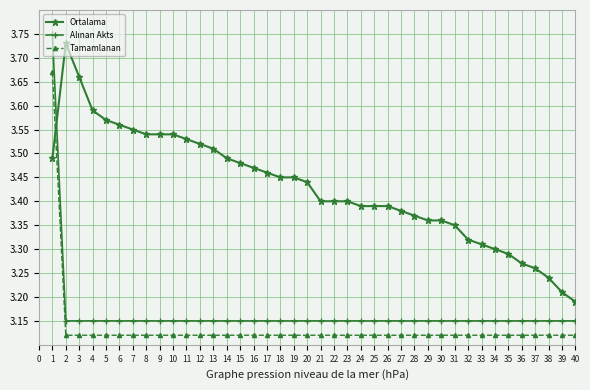

True or false: Ortalama has more than 0 points higher than both neighbors.

True